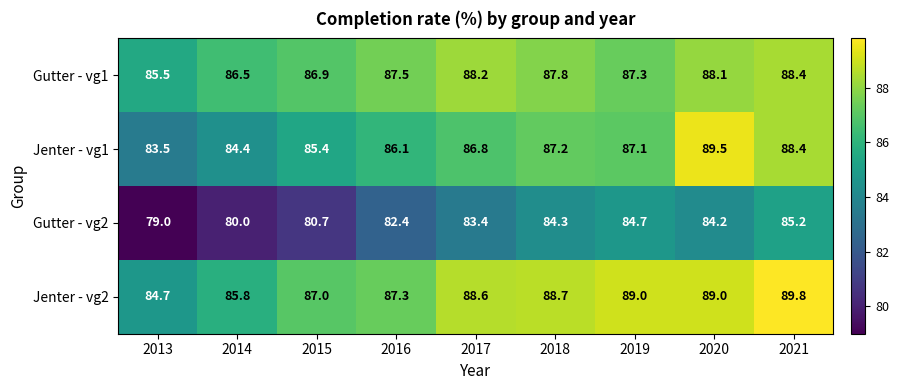

What is the difference between the Jenter - vg1 values at 2021 and 2017?

1.6